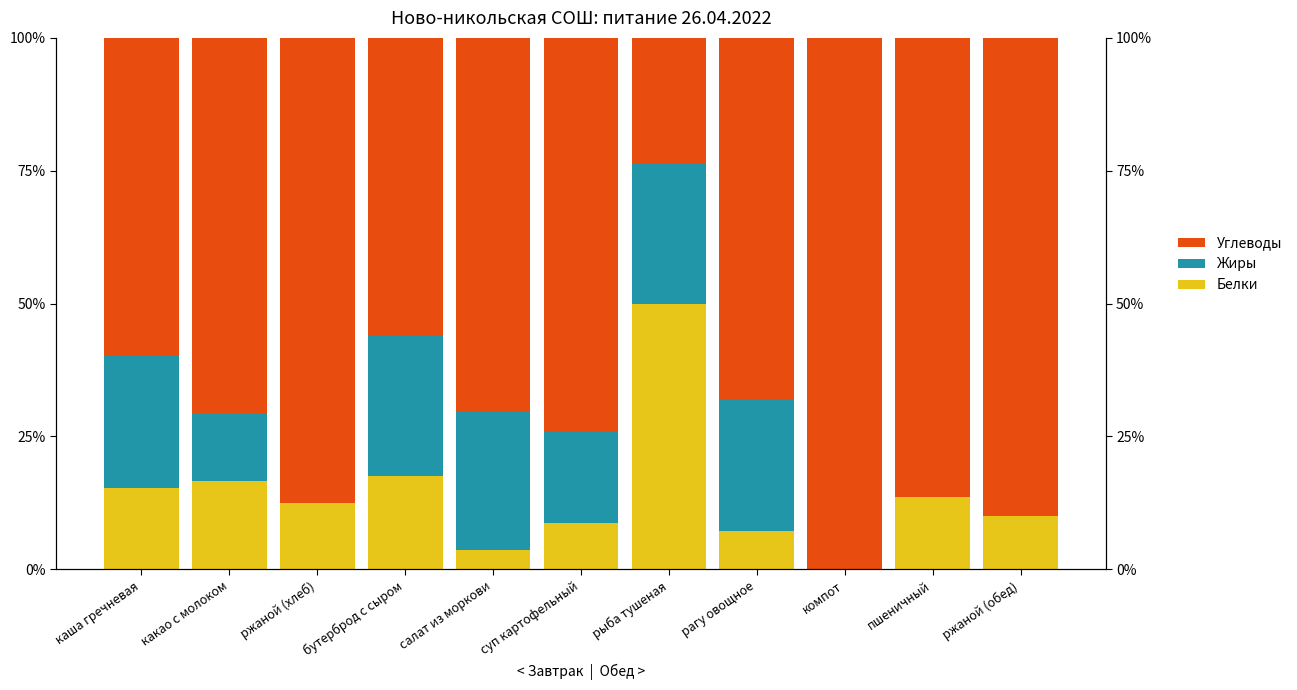

What is the sum of all Углеводы values?

786.0